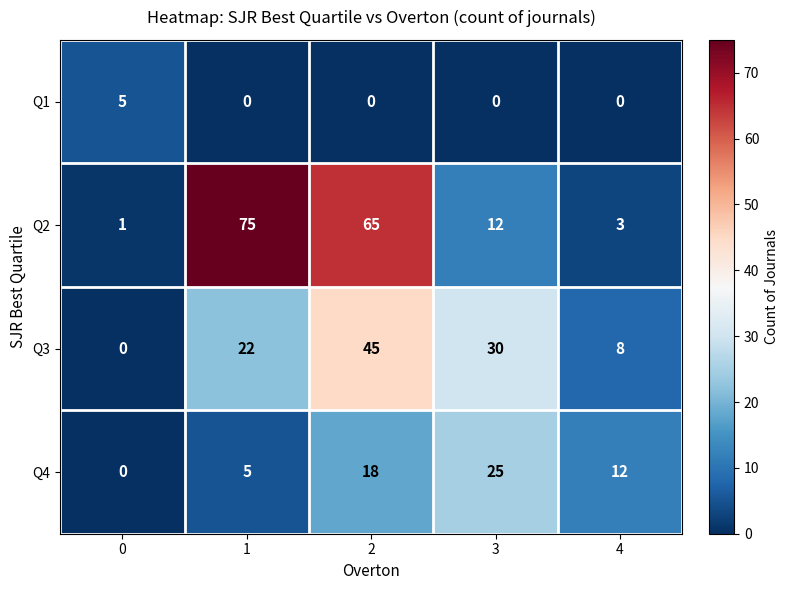

Rank the categories by Q3 value from highest to lowest.

2, 3, 1, 4, 0